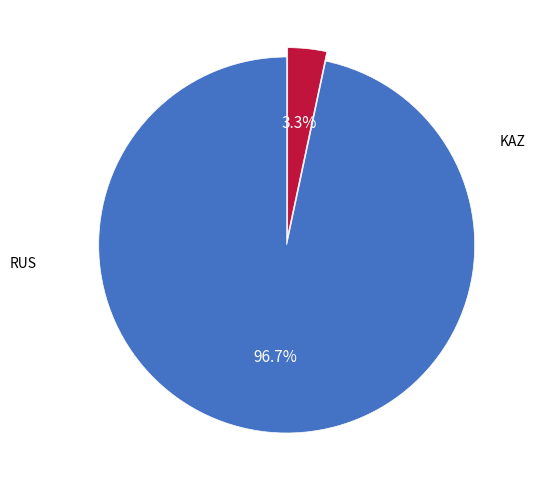

Is there any slice that represents more than half of the pie?

Yes